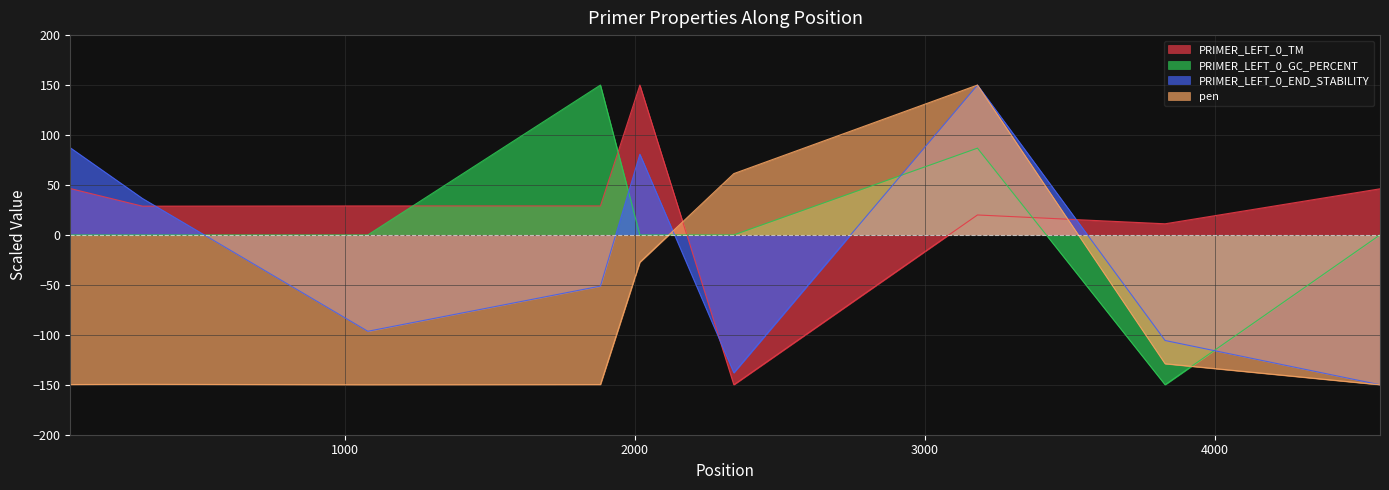

What is the difference between the maximum and minimum values in the PRIMER_LEFT_0_GC_PERCENT series?

300.0